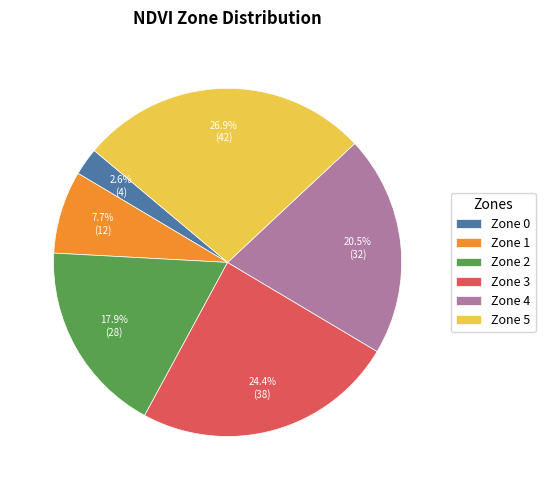

Rank the categories by value from highest to lowest.

Zone 5, Zone 3, Zone 4, Zone 2, Zone 1, Zone 0